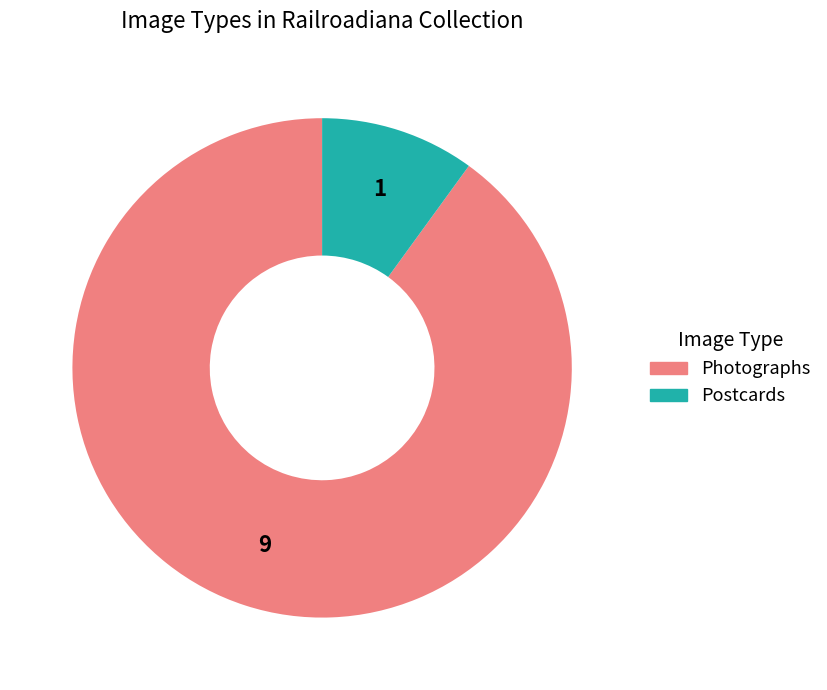

Which slice is the smallest?

Postcards